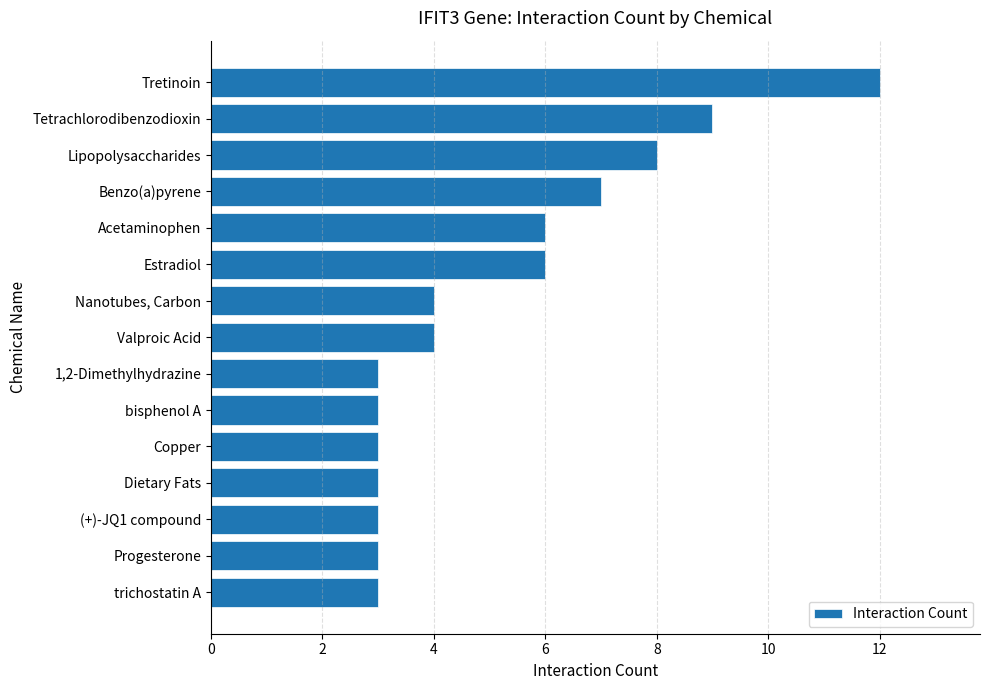

Does the chart contain stacked bars?

No